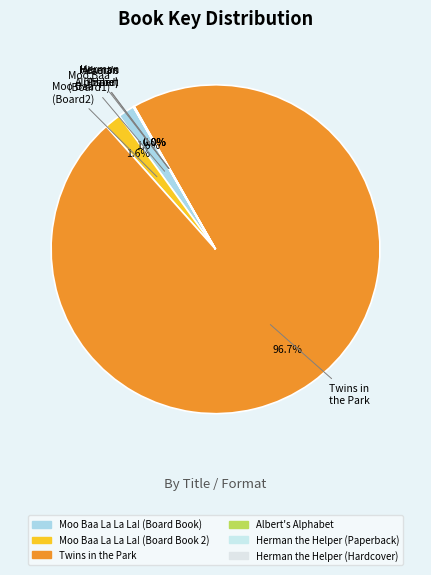

Which category has the biggest portion of the pie?

Twins in the Park